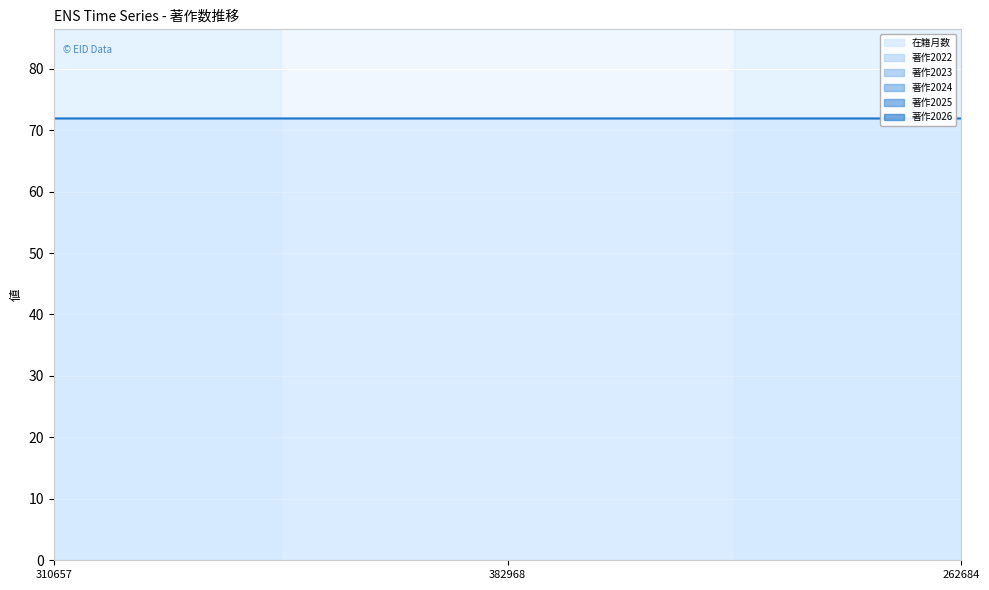

At how many categories does at least one series exceed 57?

3